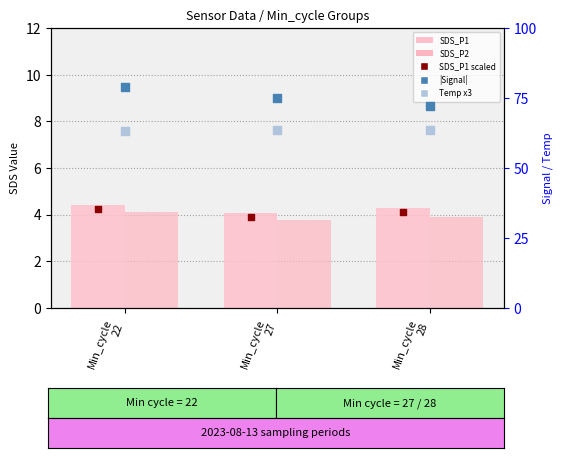

Which series contains the lowest Y value?

SDS_P2